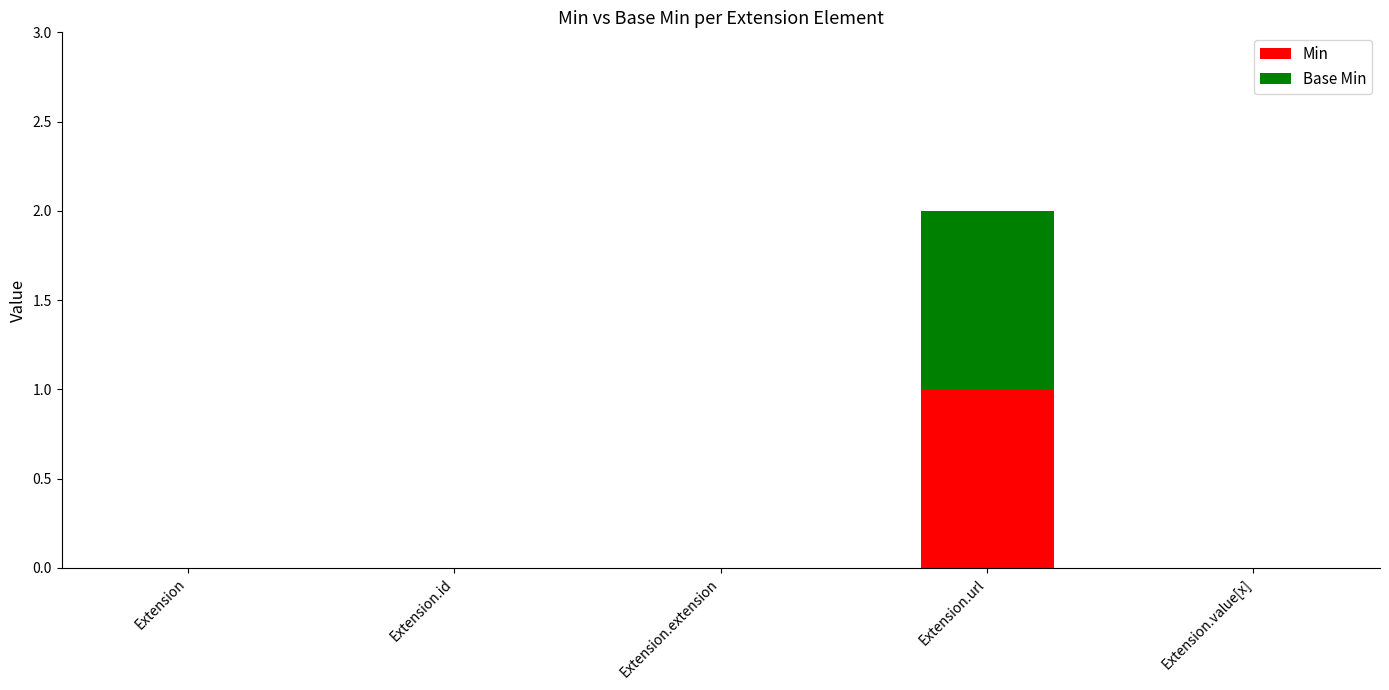

At which category is the sum across all series the highest?

Extension.url